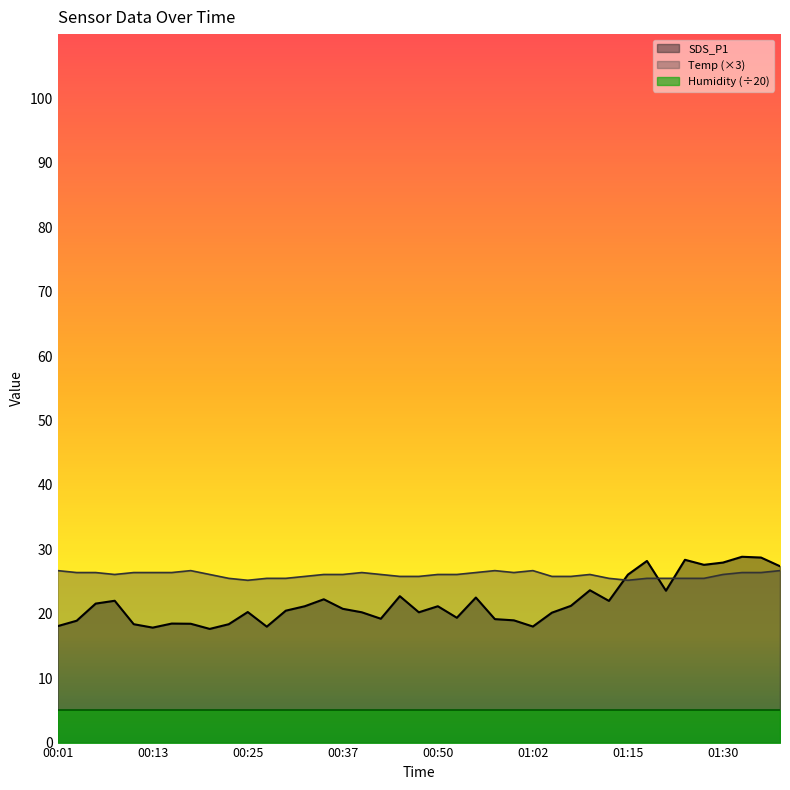

Which series has the largest total across all categories?

Temp (×3)